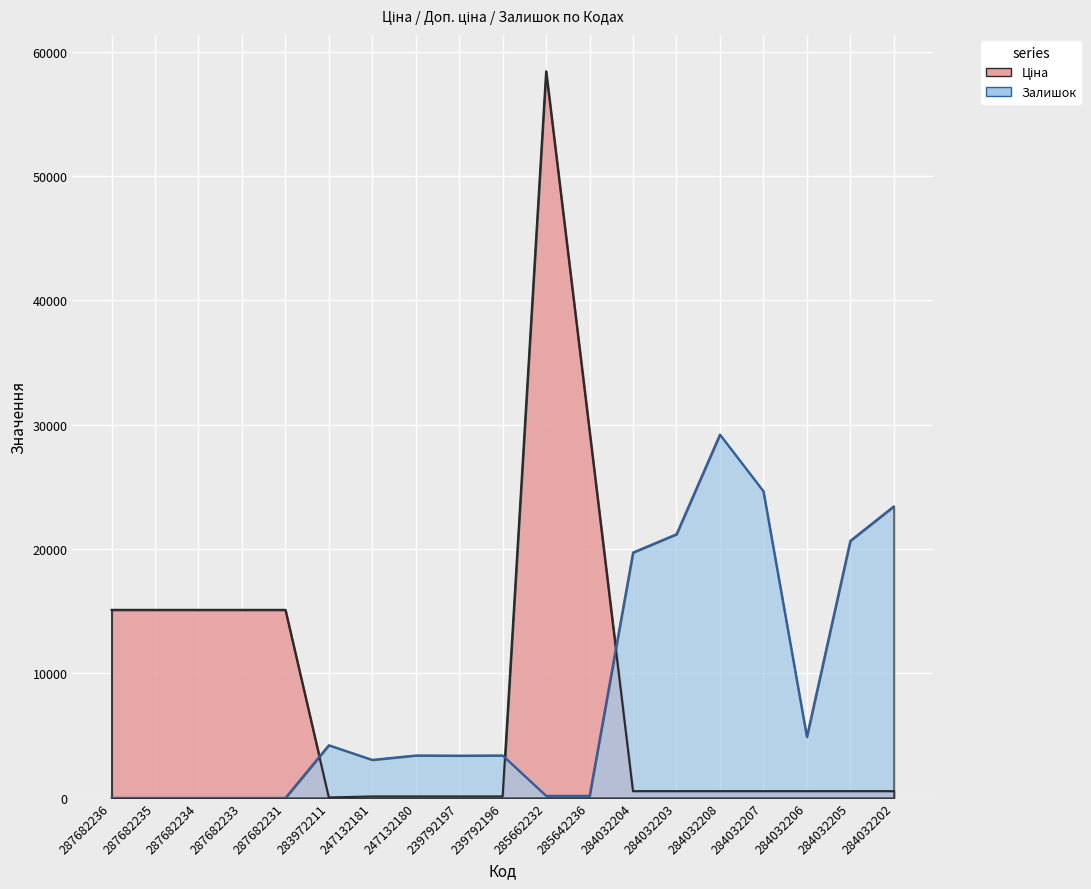

Rank the series by their maximum value, from lowest to highest.

Залишок, Ціна